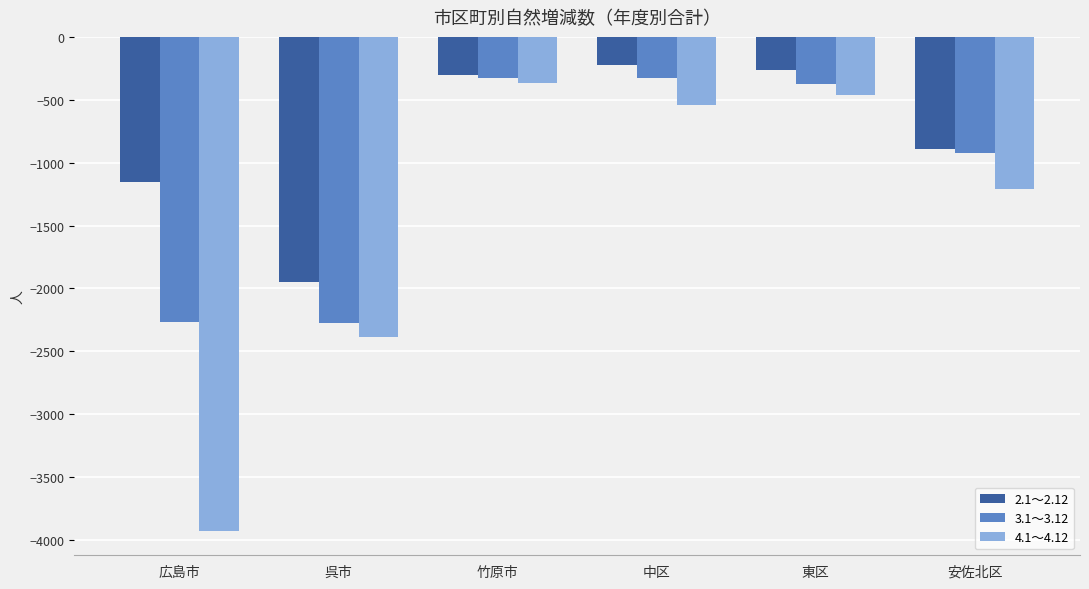

What is the total value across all series at 広島市?

-7345